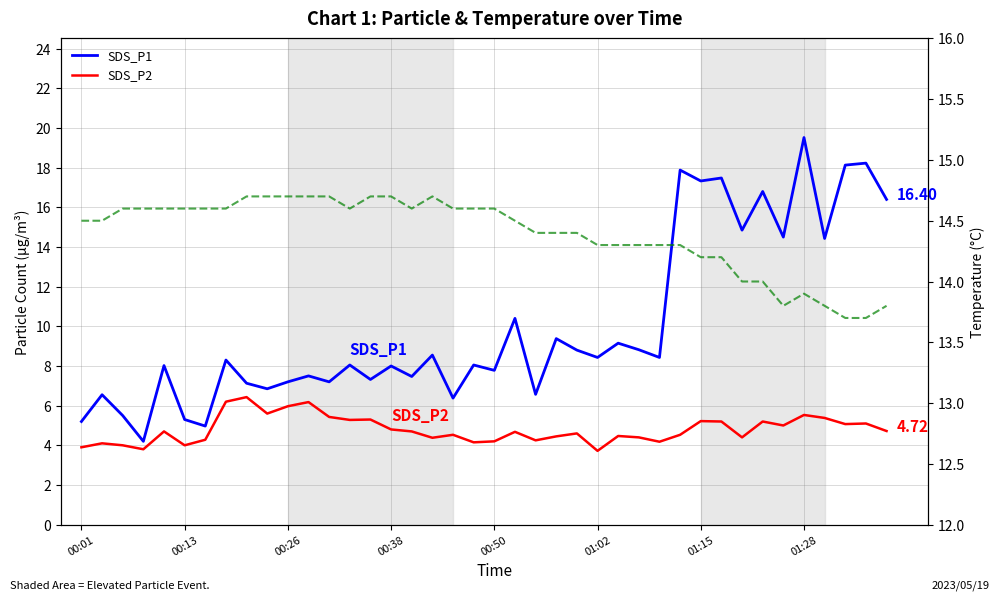

Is the value of SDS_P2 at 39 greater than the value of Temp at 13?

No